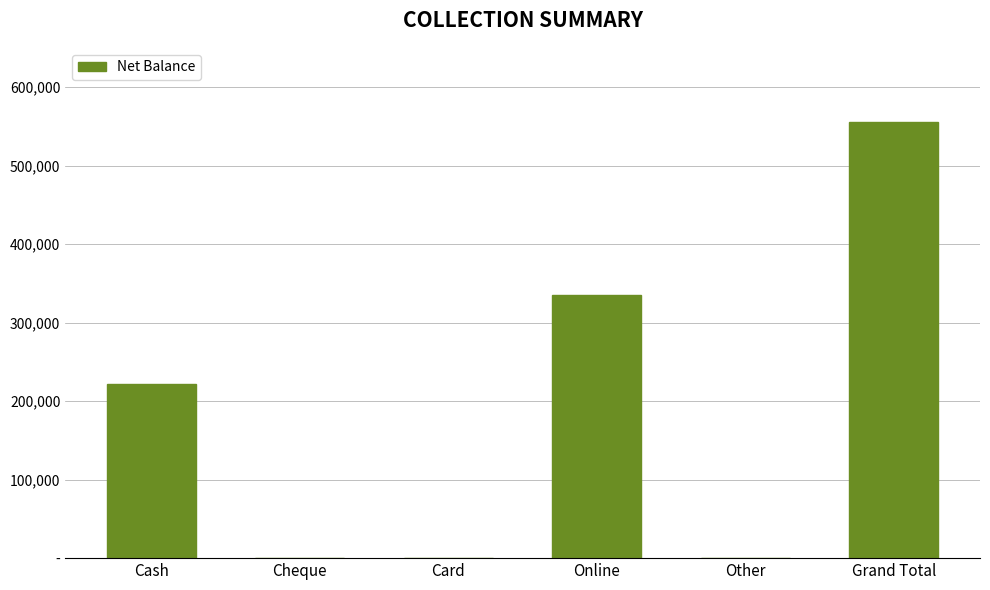

What is the change in value from Card to Grand Total?

+556150